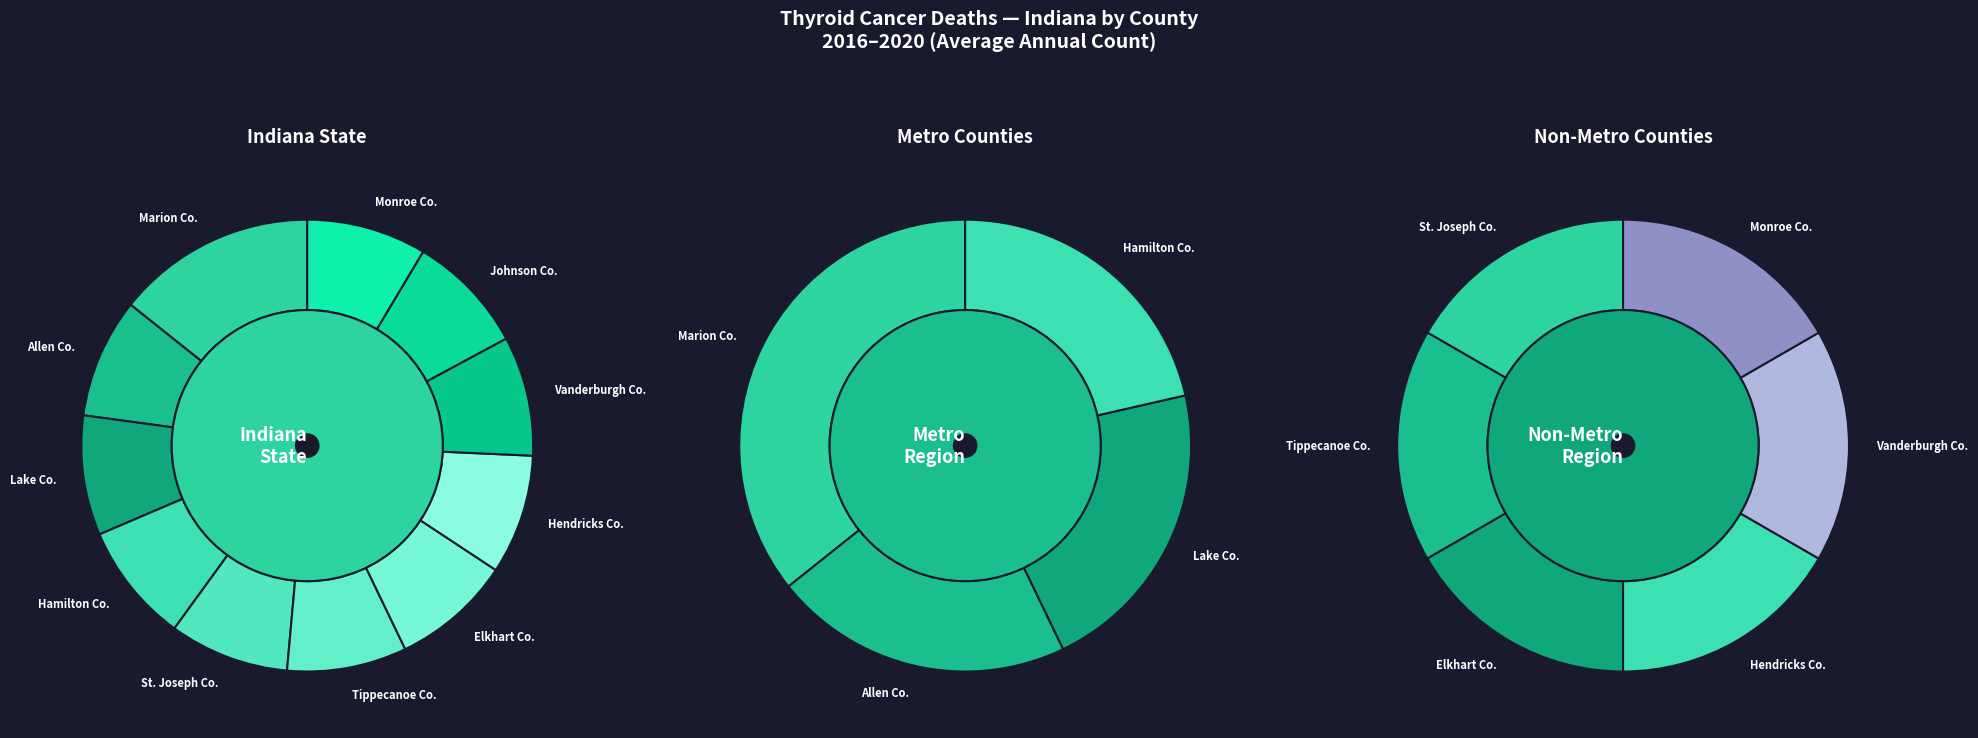

The Indiana (State) slice represents 38% of the pie. True or false?

False